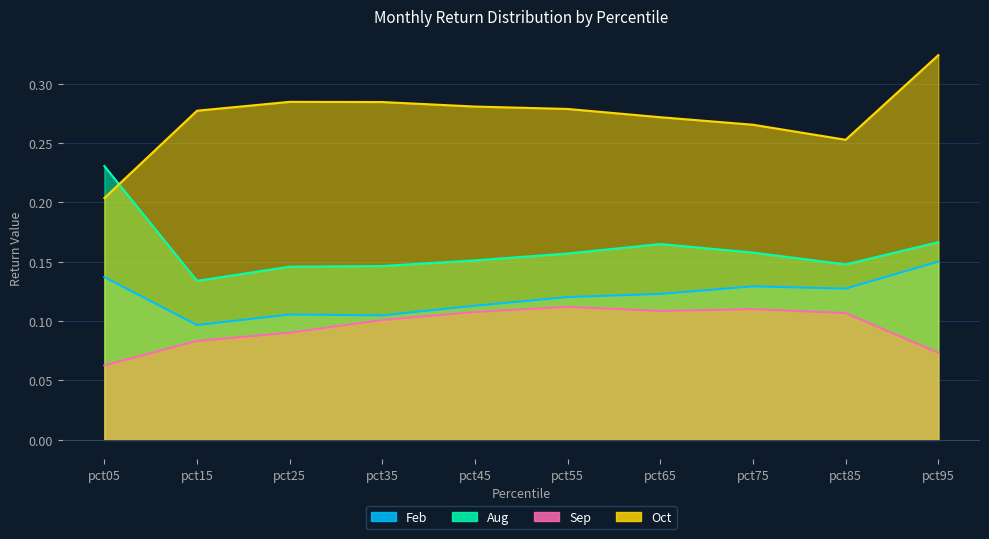

Reading right to left, transcribe all the data shown in this chart.

Feb: pct95=0.2	pct85=0.1	pct75=0.1	pct65=0.1	pct55=0.1	pct45=0.1	pct35=0.1	pct25=0.1	pct15=0.1	pct05=0.1
Aug: pct95=0.2	pct85=0.1	pct75=0.2	pct65=0.2	pct55=0.2	pct45=0.2	pct35=0.1	pct25=0.1	pct15=0.1	pct05=0.2
Sep: pct95=0.1	pct85=0.1	pct75=0.1	pct65=0.1	pct55=0.1	pct45=0.1	pct35=0.1	pct25=0.1	pct15=0.1	pct05=0.1
Oct: pct95=0.3	pct85=0.3	pct75=0.3	pct65=0.3	pct55=0.3	pct45=0.3	pct35=0.3	pct25=0.3	pct15=0.3	pct05=0.2